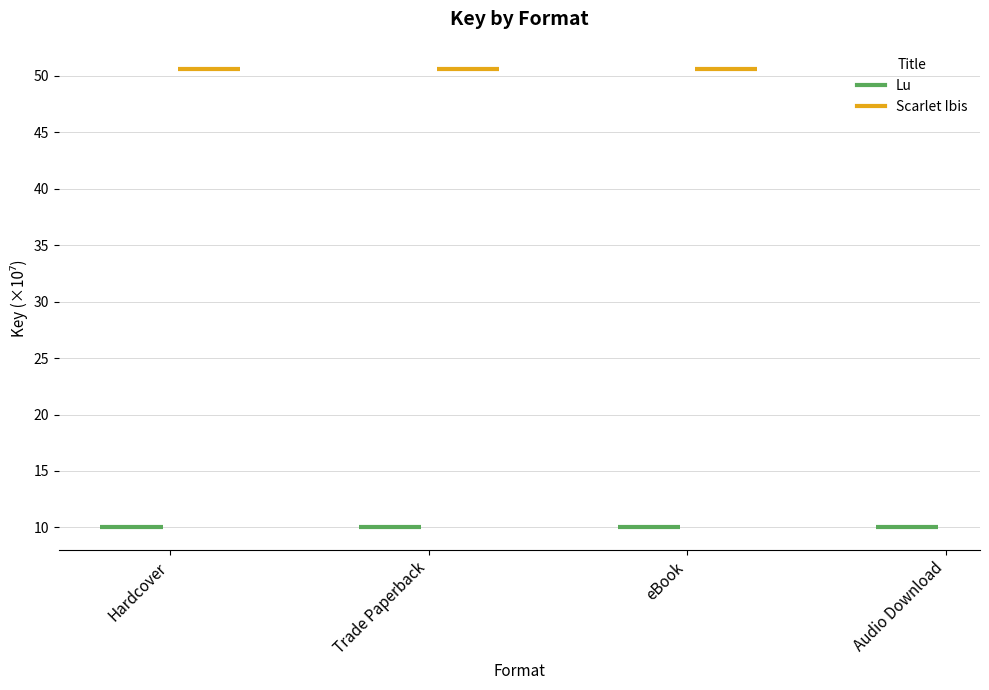

At which category is the sum across all series the highest?

Hardcover